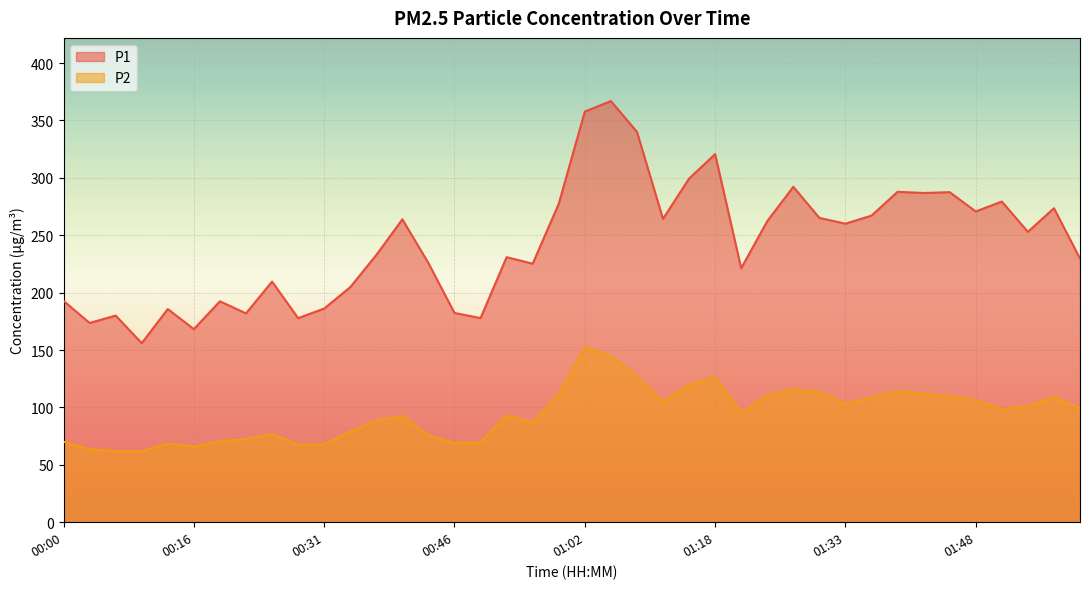

In P1, how many points are lower than both neighbors (excluding endpoints)?

13